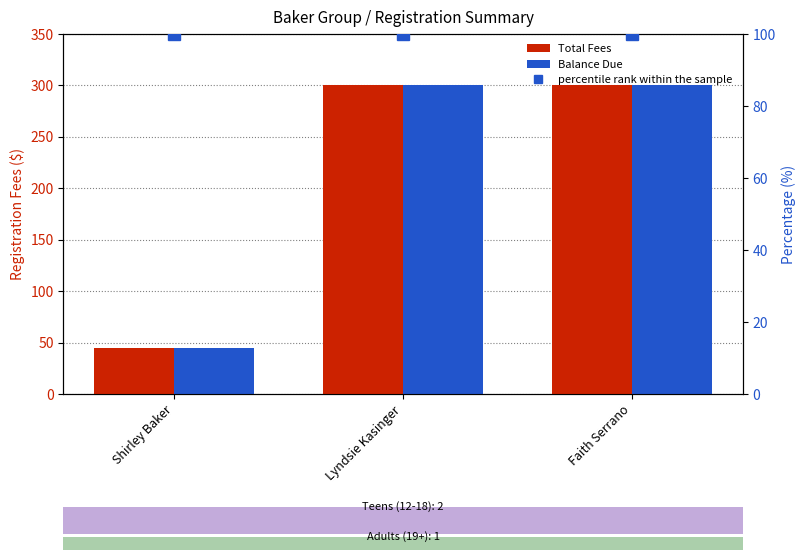

Rank the categories by Balance Due value from highest to lowest.

Lyndsie Kasinger, Faith Serrano, Shirley Baker